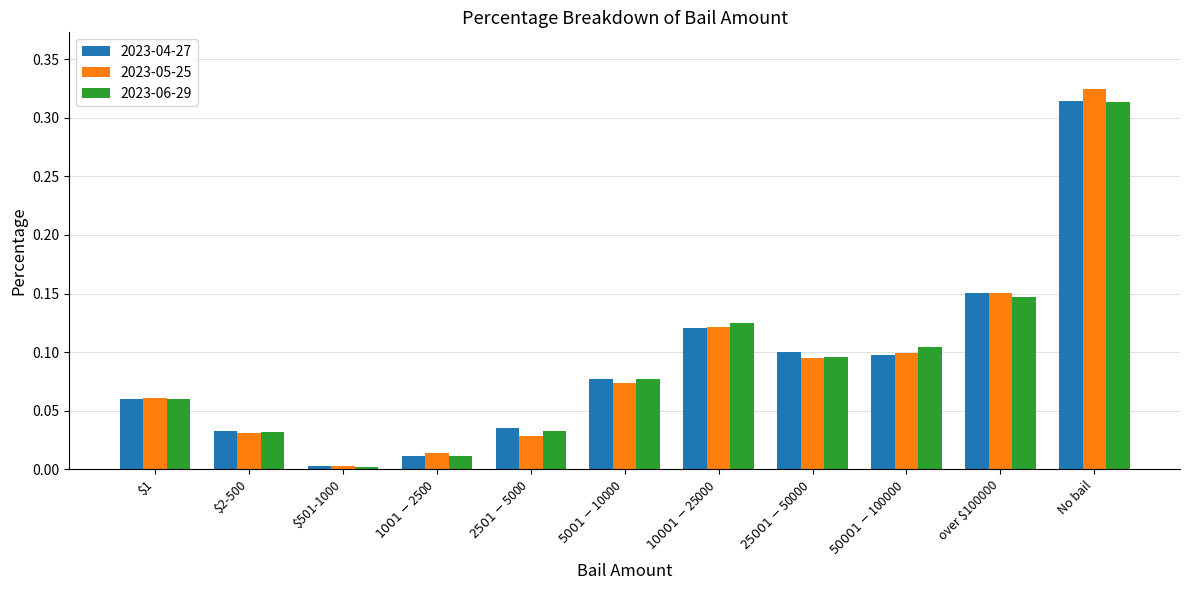

Which series has the widest spread of values?

2023-05-25